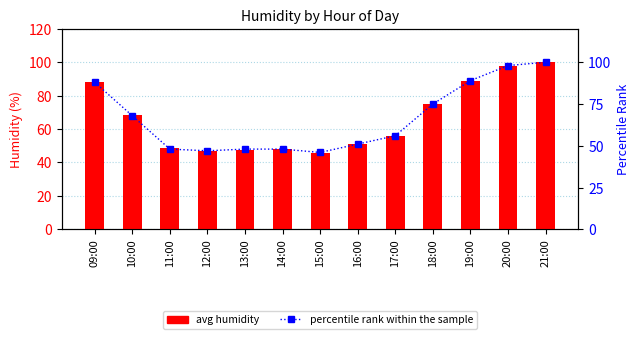

What is the label of the 7th bar from the left?

15:00